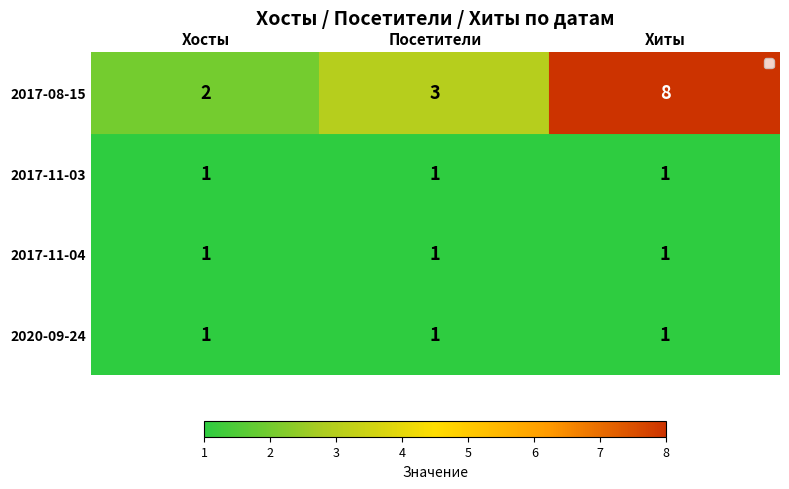

What is the sum of all 2020-09-24 values?

3